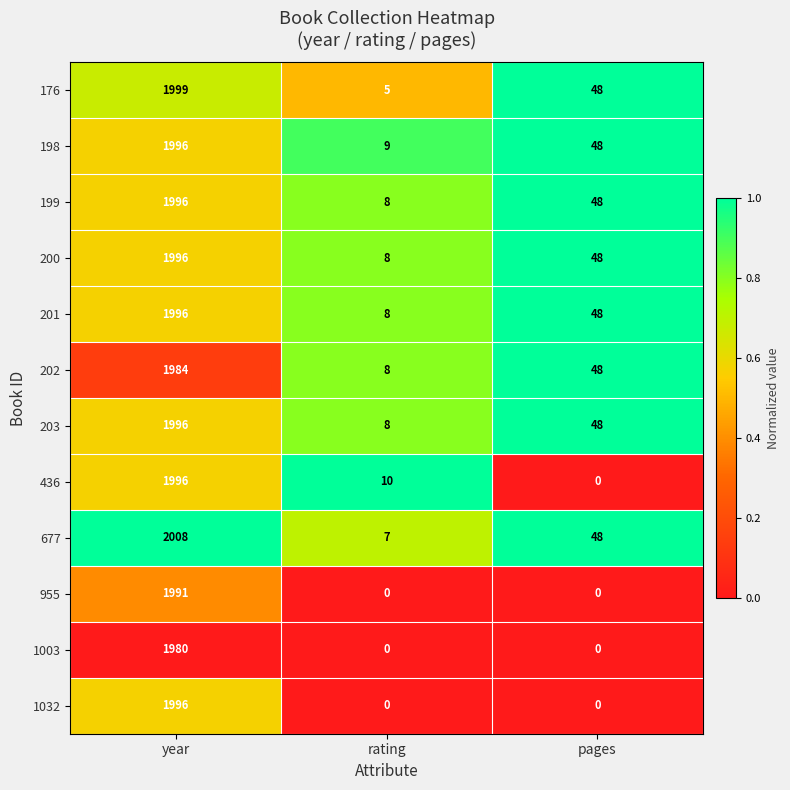

At how many categories does at least one series exceed 0?

3